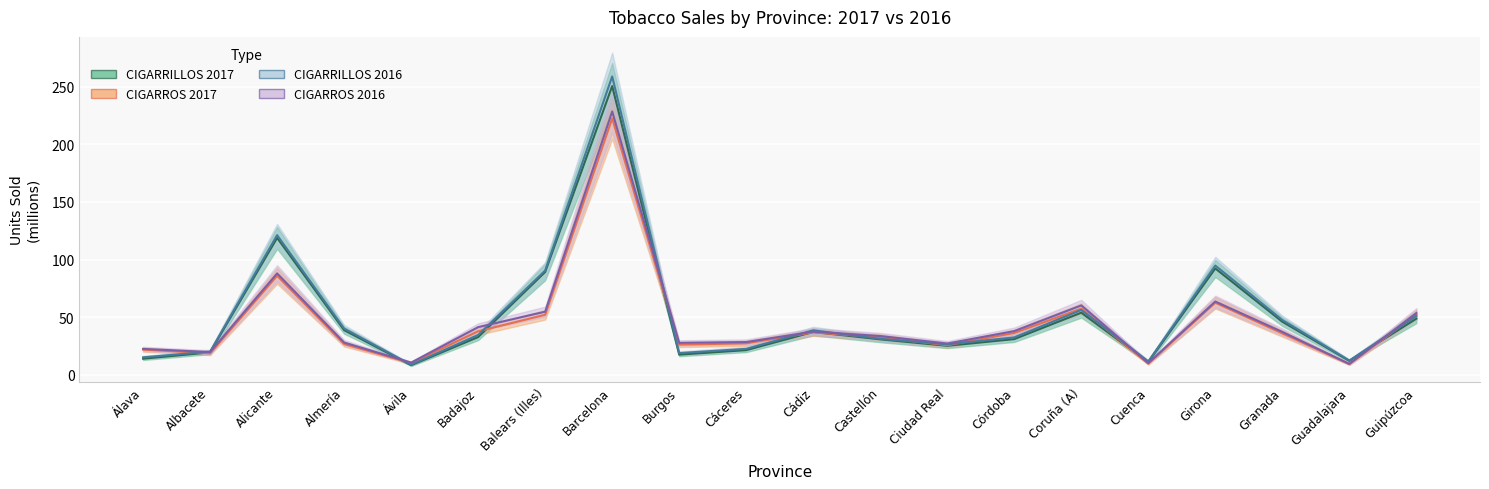

What is the average value of the CIGARRILLOS 2016 series?

51.8